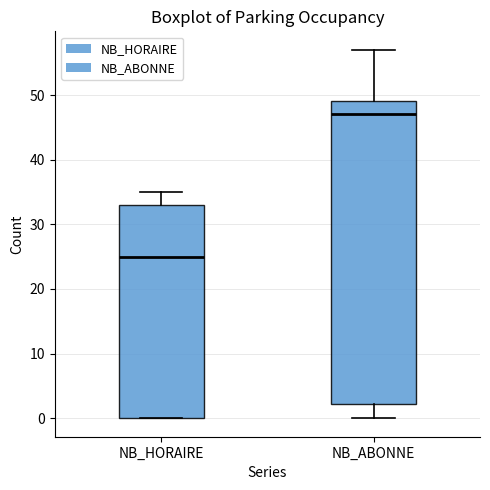

Reading left to right, read every box against the y-axis: the position of its median line, the range the box covers, and the ends of its whiskers. The values are not printed on the chart, so give them approximately, as read against the axis.

NB_HORAIRE: median 25, box 0 to 33, whiskers 0 to 35
NB_ABONNE: median 47, box 2 to 49, whiskers 0 to 57